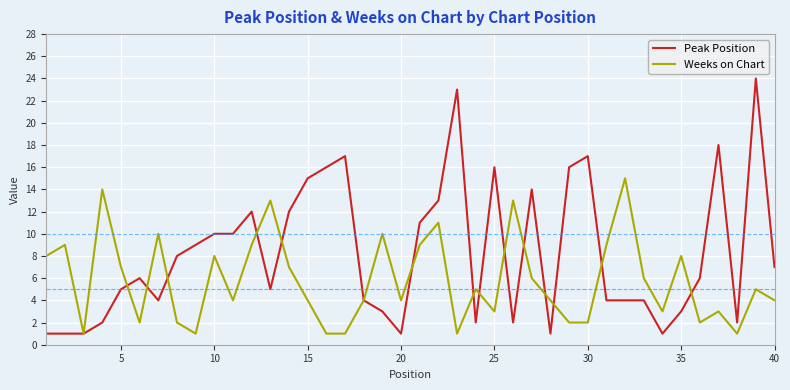

Which series has the largest total across all categories?

Peak Position